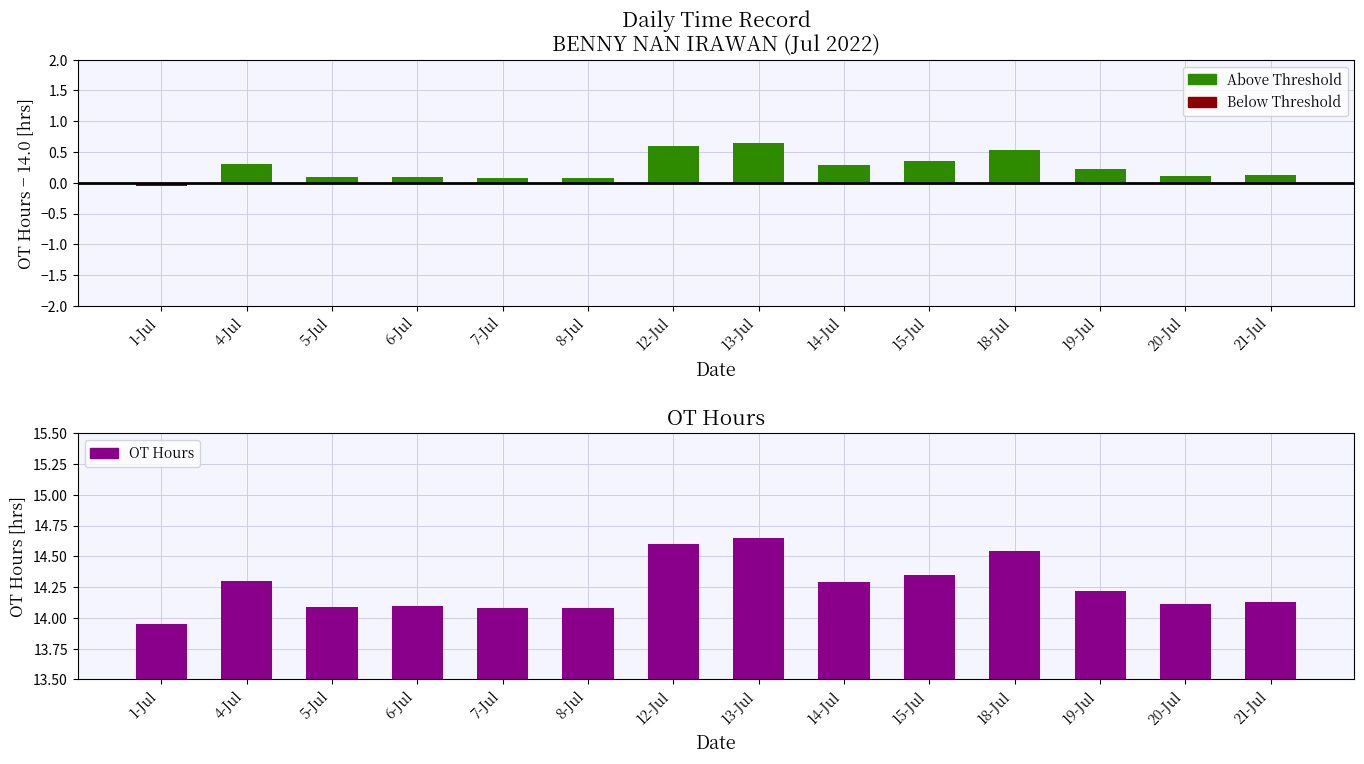

Which series has the largest total across all categories?

OT Hours